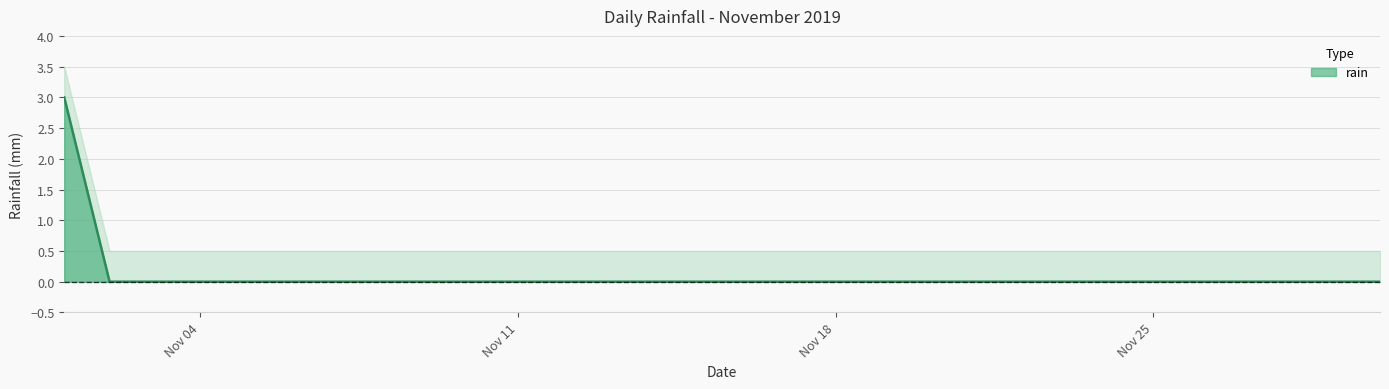

Count the number of categories in the chart.

30